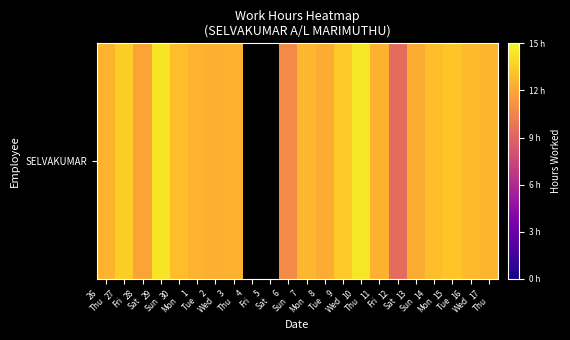

Which has a higher value, 1
Tue or 11
Fri?

1
Tue